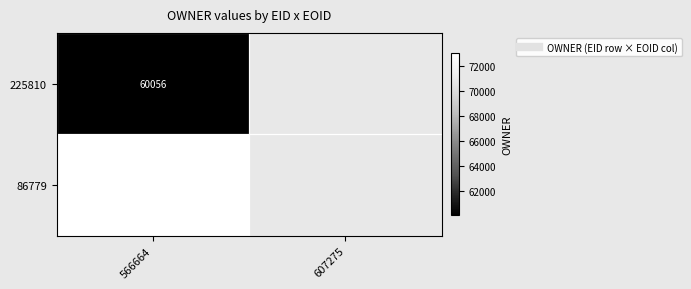

At how many categories does at least one series exceed 71996?

1